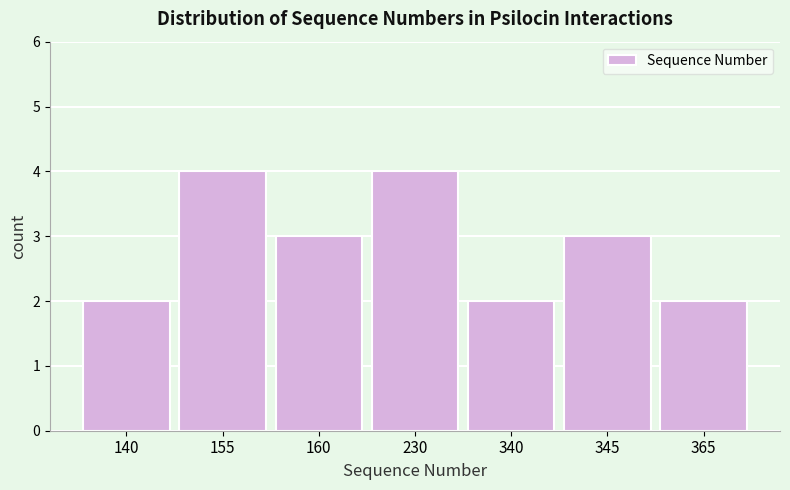

Reading right to left, what are all the values shown in this chart?

365=2	345=3	340=2	230=4	160=3	155=4	140=2